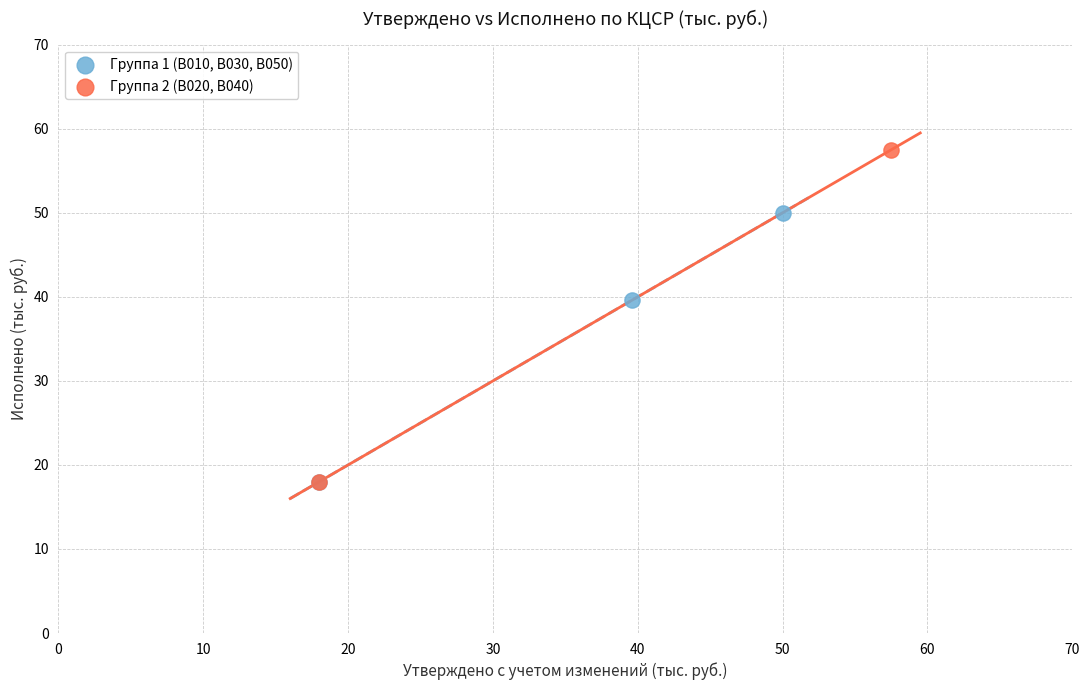

What are all the series names shown in the legend?

Группа 1 (В010, В030, В050), Группа 2 (В020, В040)